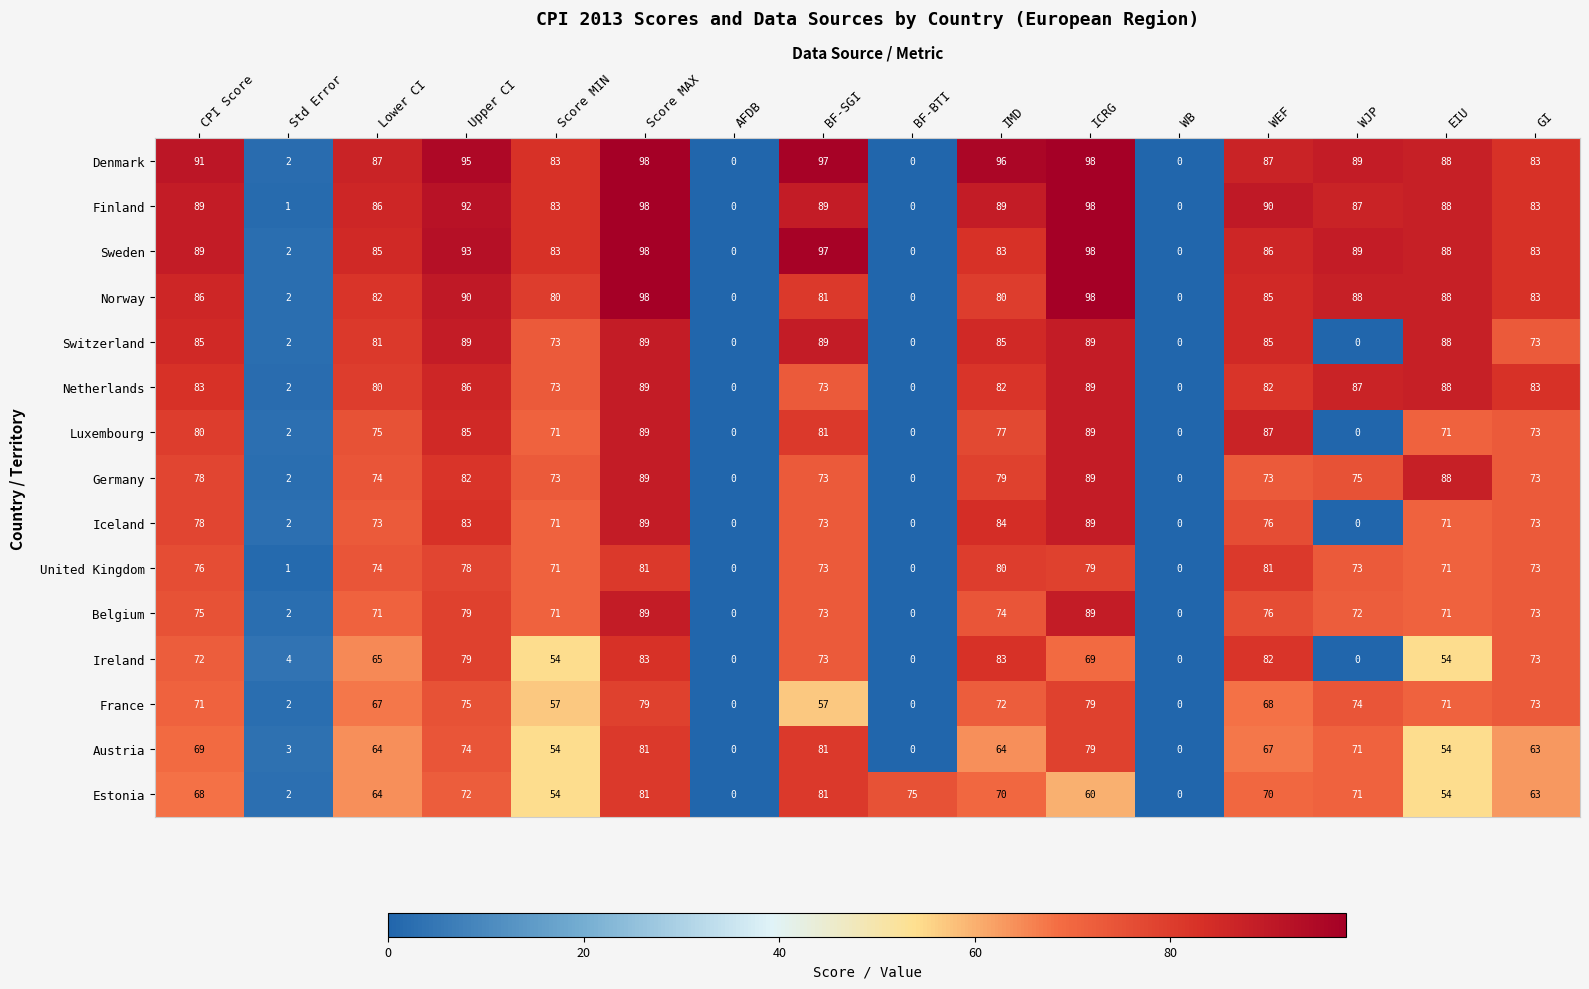

What is the sum of all Iceland values?

862